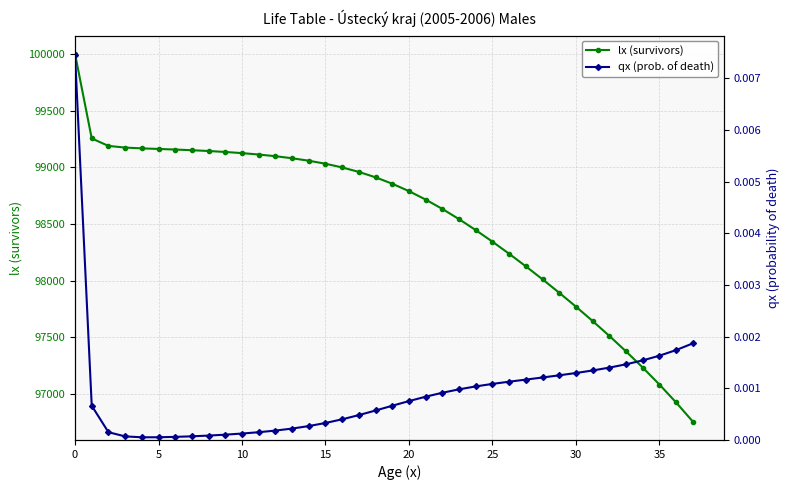

The lx (survivors) series shows 99112.2 at 11. True or false?

True